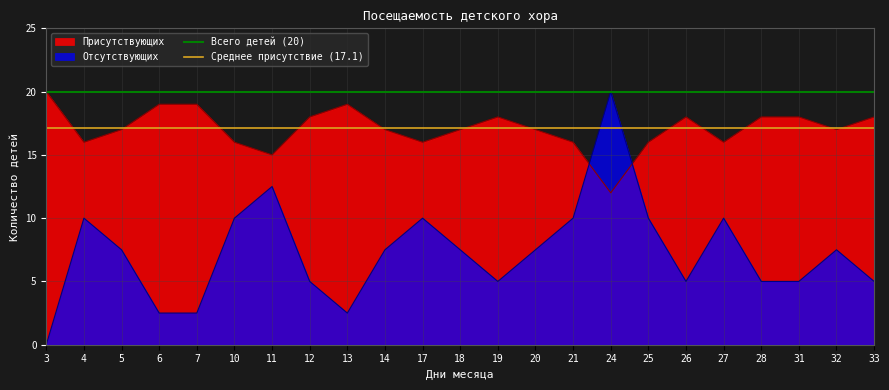

How many intersections are there between Отсутствующих and Присутствующих?

2